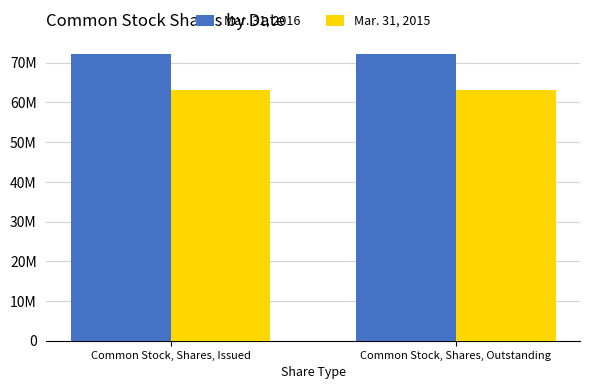

At which label does Mar. 31, 2015 reach its minimum?

Common Stock, Shares, Issued